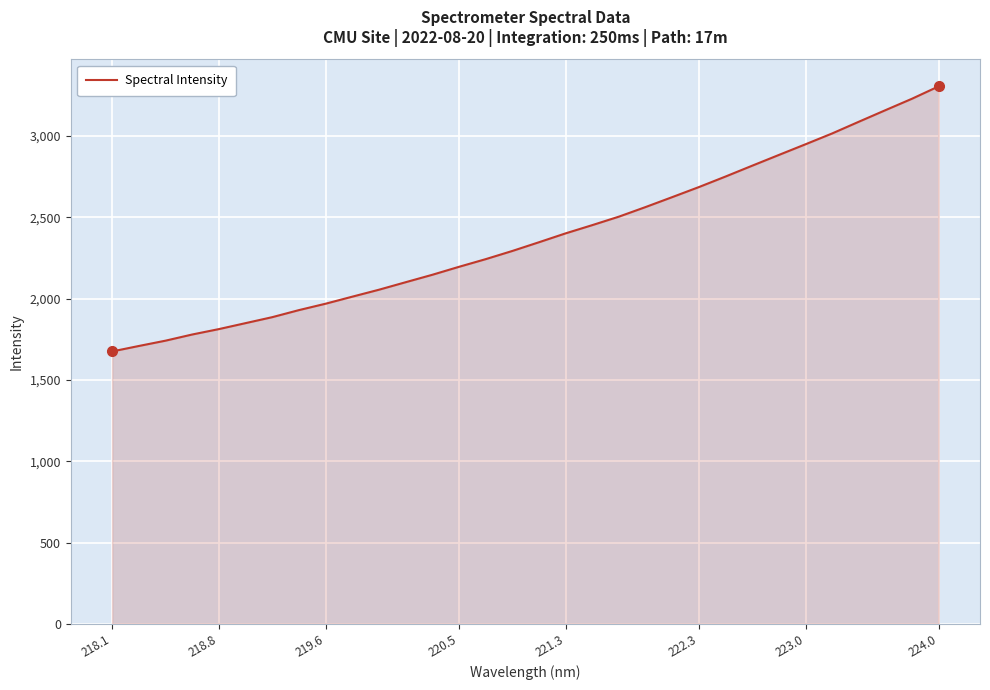

Count the number of data series in this chart.

1